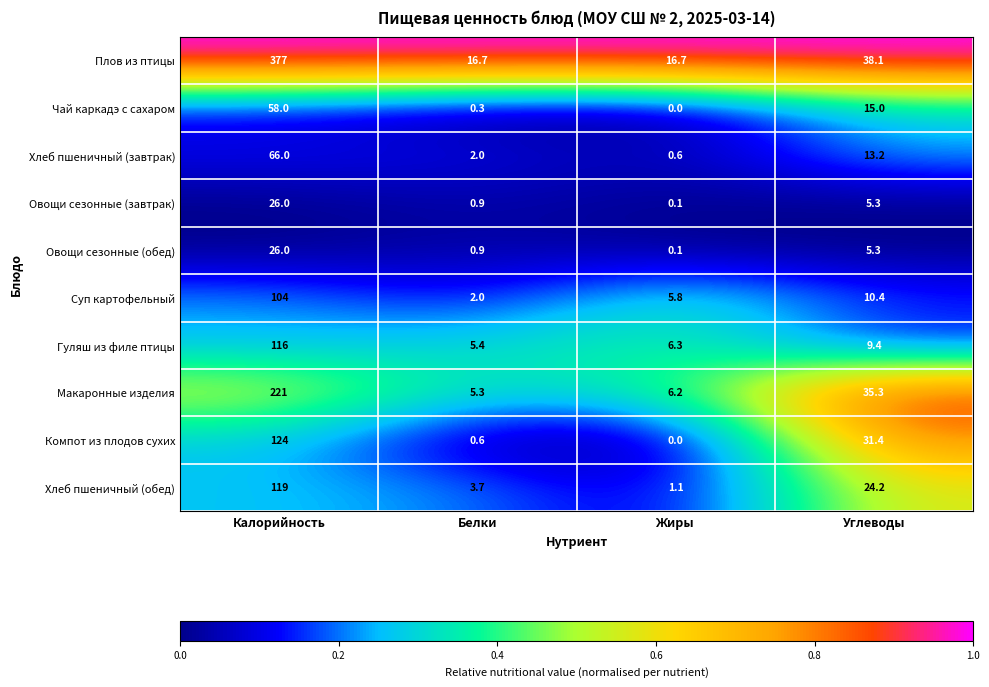

What is the greatest value displayed?

377.0